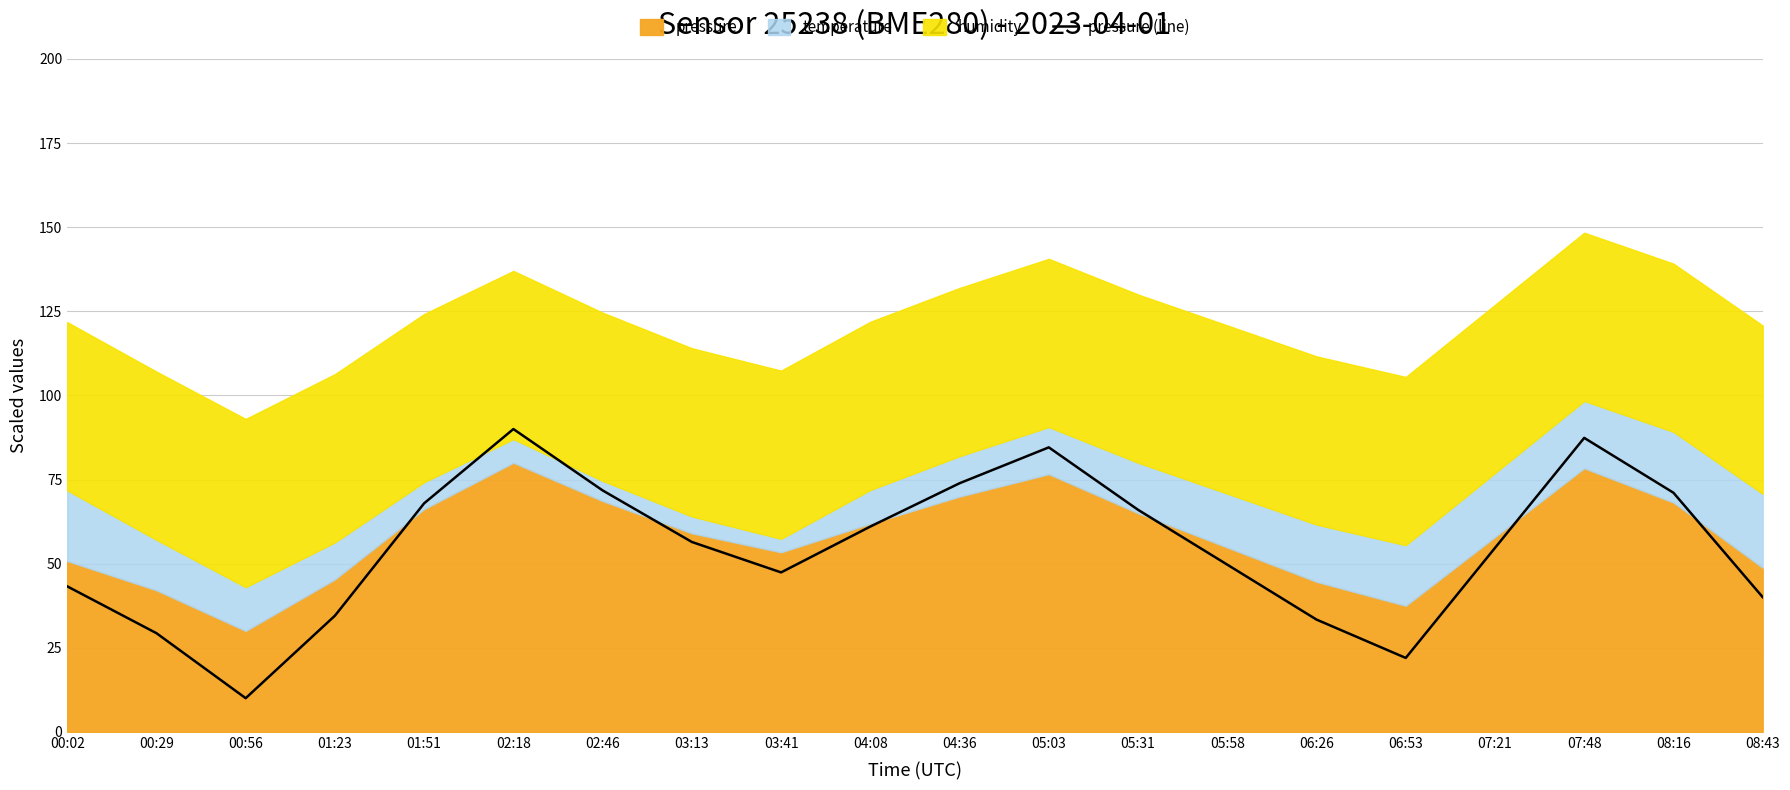

What is the label of the 14th point from the right?

02:46